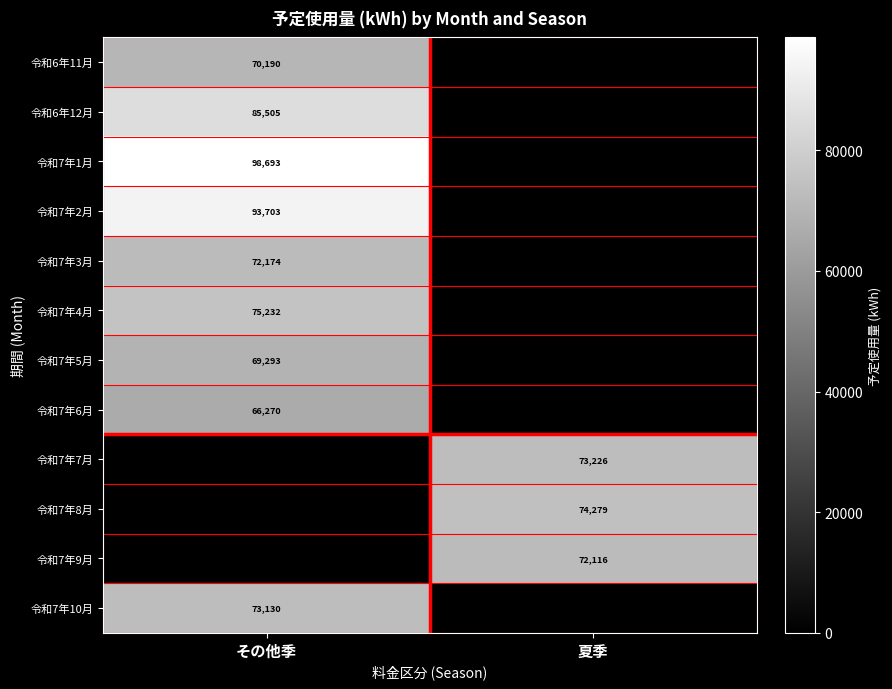

What is the total value across all series at その他季?

704190